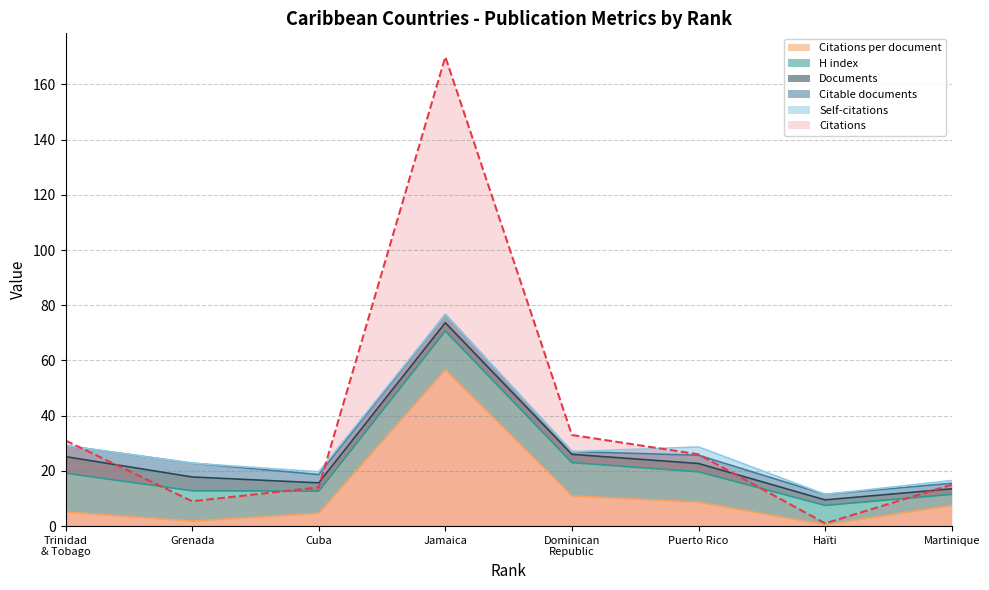

Reading left to right, list all the values displayed in this chart.

Citations: 1=31.0	2=9.0	3=14.0	4=170.0	5=33.0	6=26.0	7=1.0	8=15.0
Citations per document: 1=5.2	2=1.8	3=4.7	4=56.7	5=11.0	6=8.7	7=0.5	8=7.5
H index: 1=14.0	2=11.0	3=8.0	4=14.0	5=12.0	6=11.0	7=7.0	8=4.0
Citable documents: 1=4.0	2=5.0	3=3.0	4=3.0	5=1.0	6=3.0	7=2.0	8=2.0
Documents: 1=6.0	2=5.0	3=3.0	4=3.0	5=3.0	6=3.0	7=2.0	8=2.0
Self-citations: 1=0.0	2=0.0	3=1.0	4=0.0	5=0.0	6=3.0	7=0.0	8=1.0